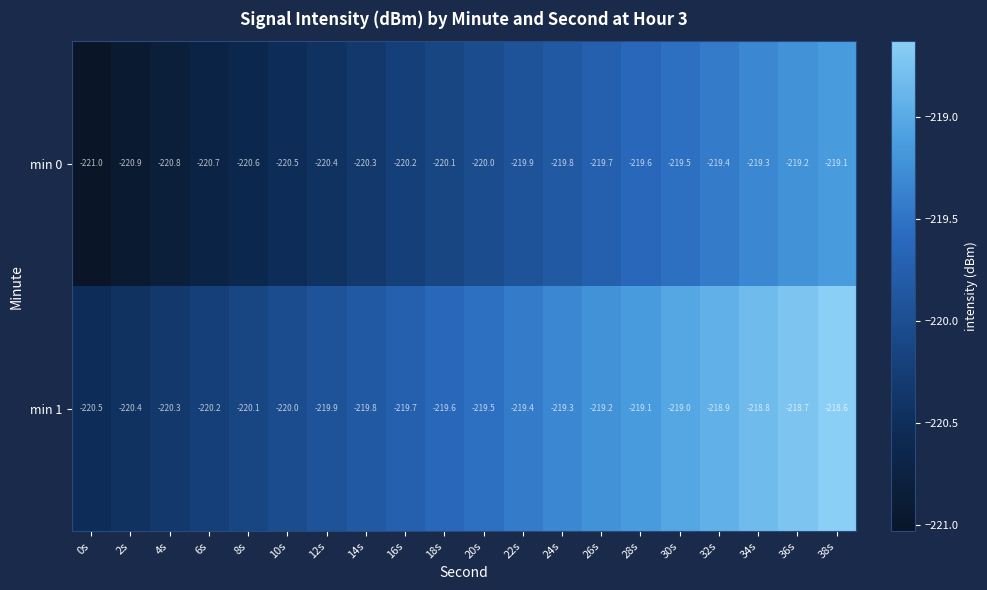

The value of min 0 at 18s is -142.7. True or false?

False